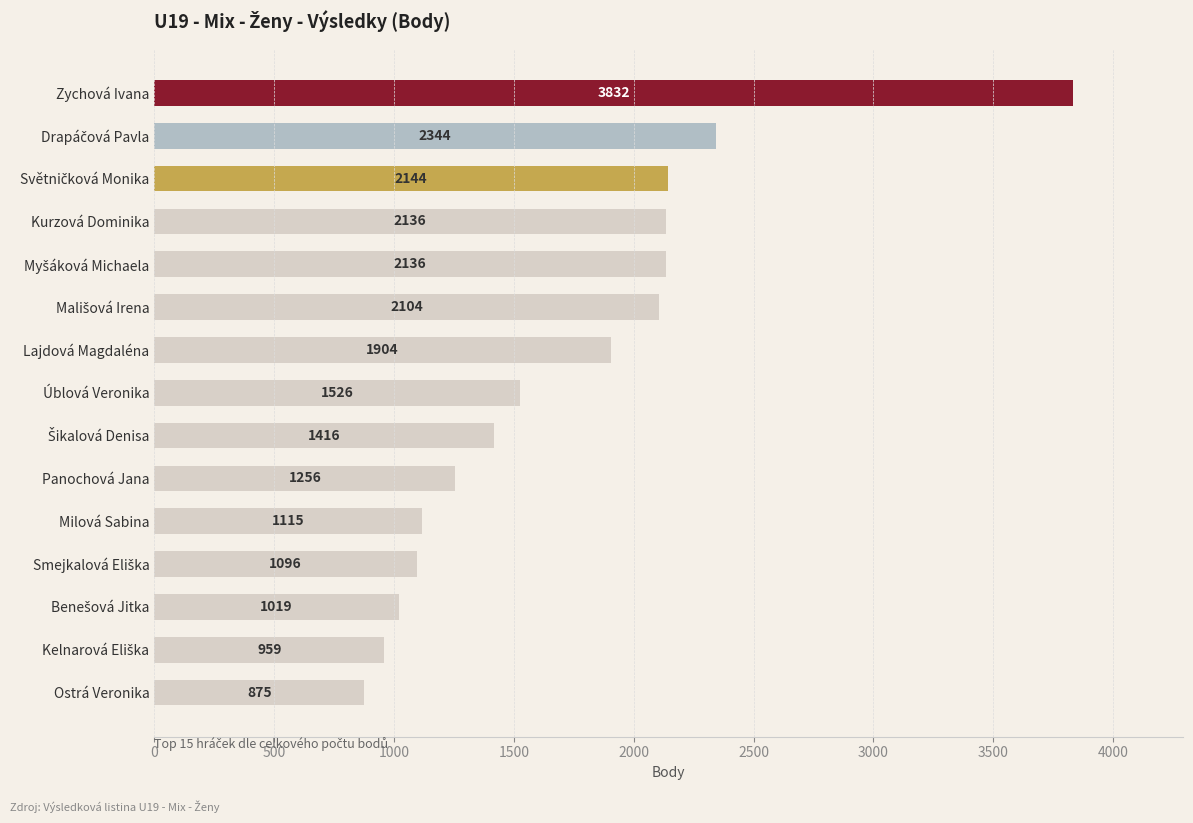

Which has a higher value, Úblová Veronika or Panochová Jana?

Úblová Veronika